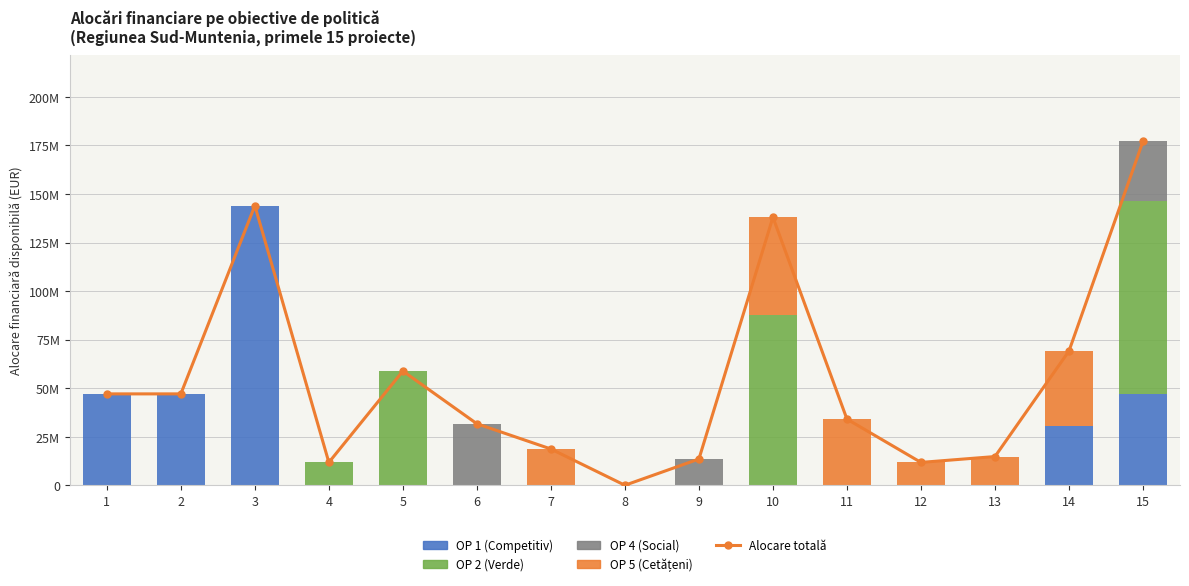

What is the sum of all OP 2 (Verde) values?

257452656.2